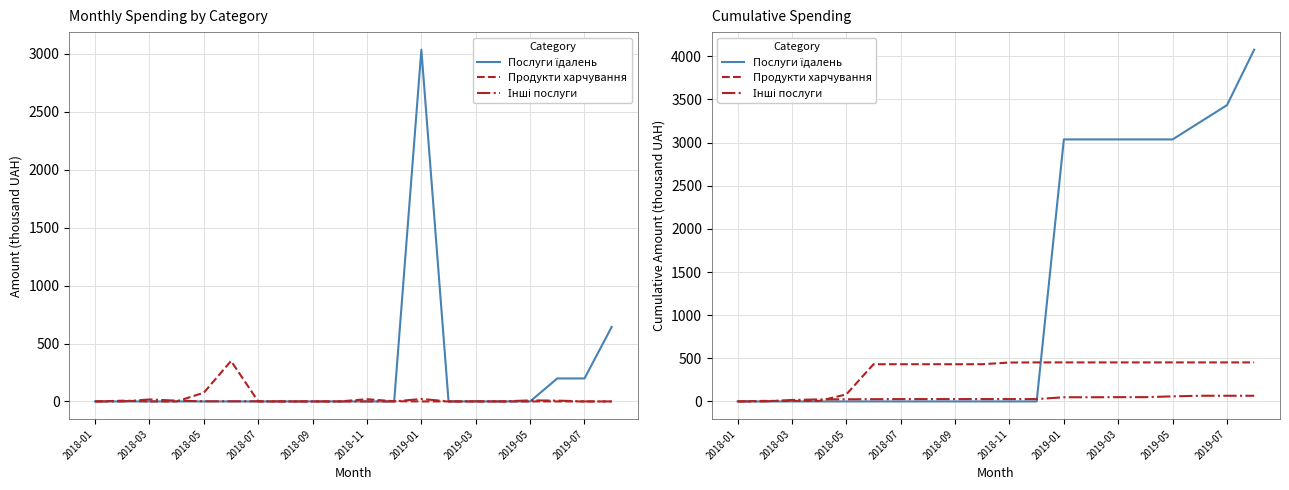

Reading right to left, what are all the values shown in this chart?

Послуги їдалень: 4076.6	3433.9	3235.3	3036.7	3036.7	3036.7	3036.7	3036.7	0.0	0.0	0.0	0.0	0.0	0.0	0.0	0.0	0.0	0.0	0.0	0.0
Продукти харчування: 452.3	452.3	452.3	452.3	452.3	452.3	452.3	452.3	452.3	450.7	431.3	431.3	431.3	431.3	431.3	81.8	6.2	6.2	6.2	0.0
Інші послуги: 65.8	65.8	65.8	58.7	49.6	49.6	48.4	48.4	27.2	27.2	27.2	27.2	27.2	27.2	25.9	24.7	23.6	17.0	0.0	0.0